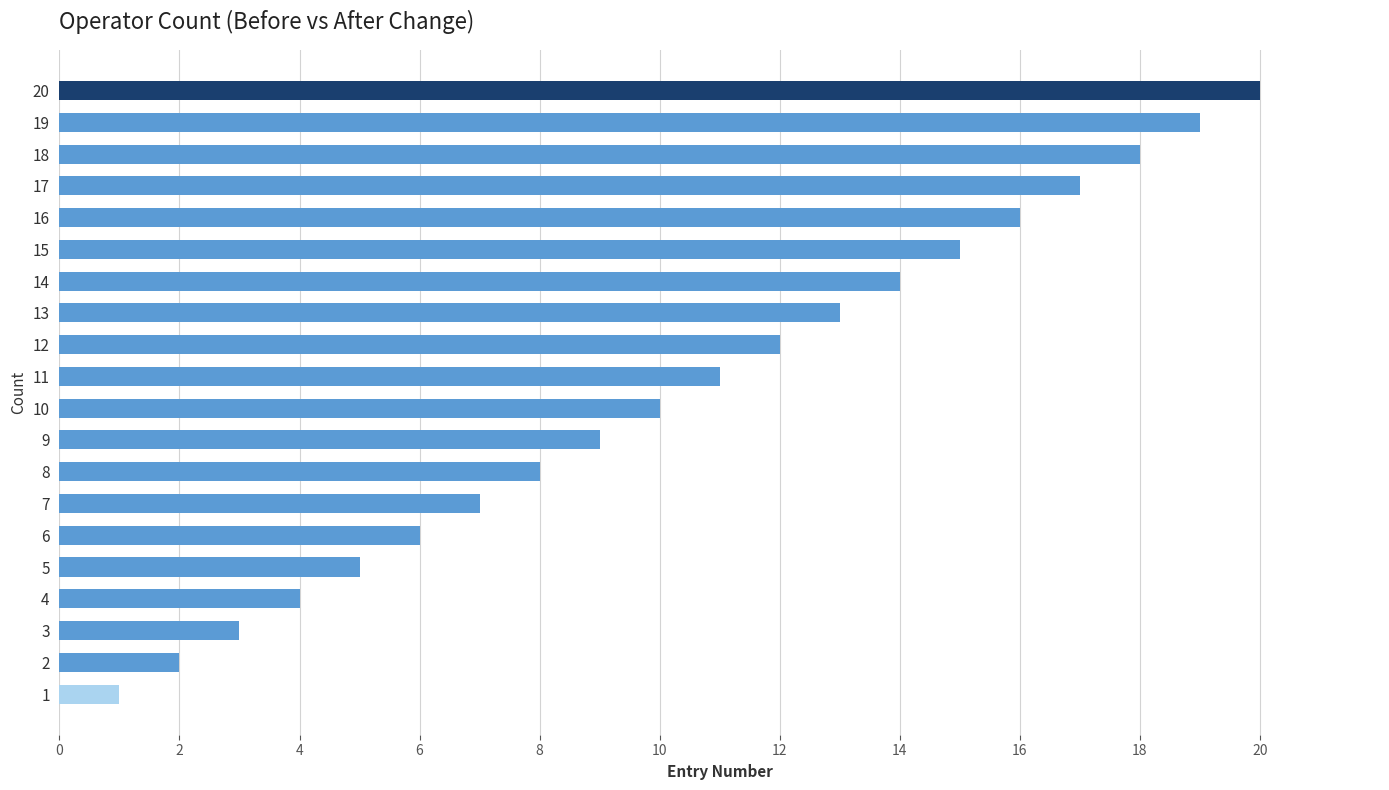

What is the difference between the maximum and minimum values?

19